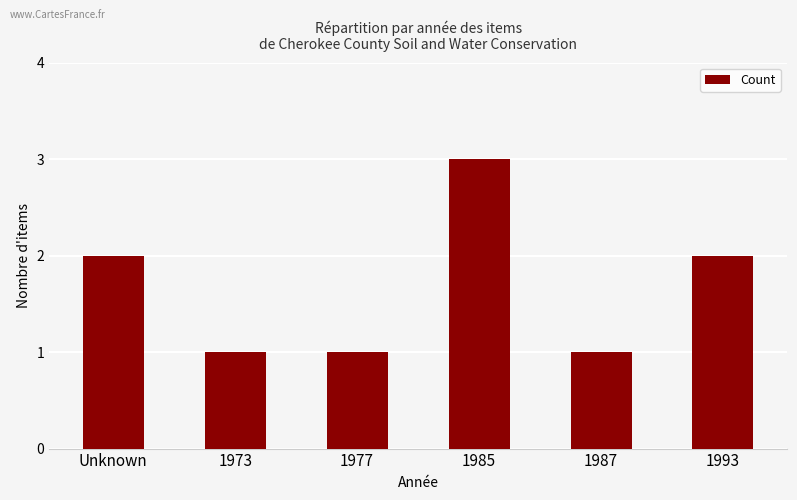

What is the change in value from 1973 to 1985?

+2